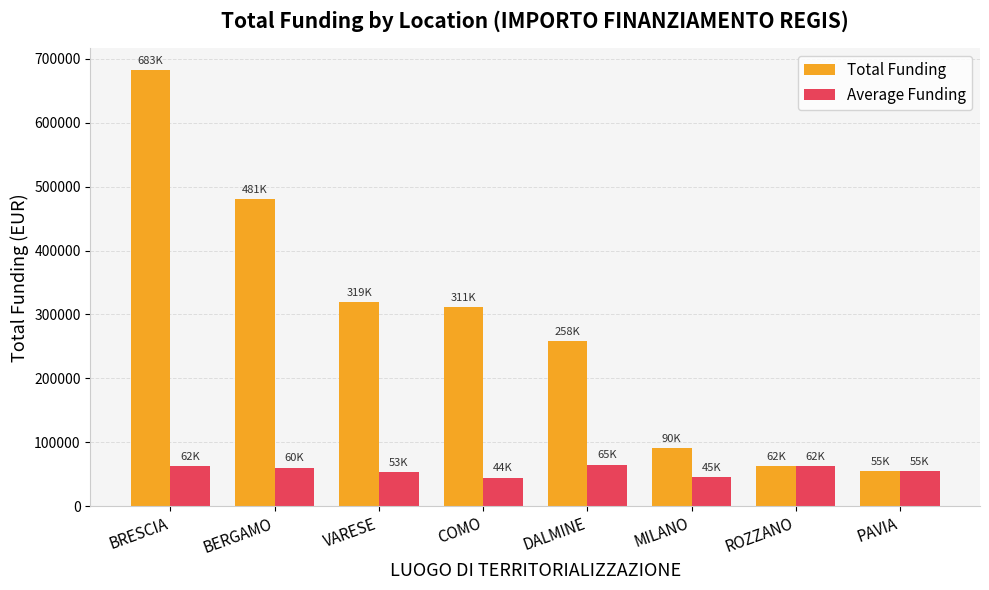

Rank the series by their maximum value, from lowest to highest.

Average Funding, Total Funding